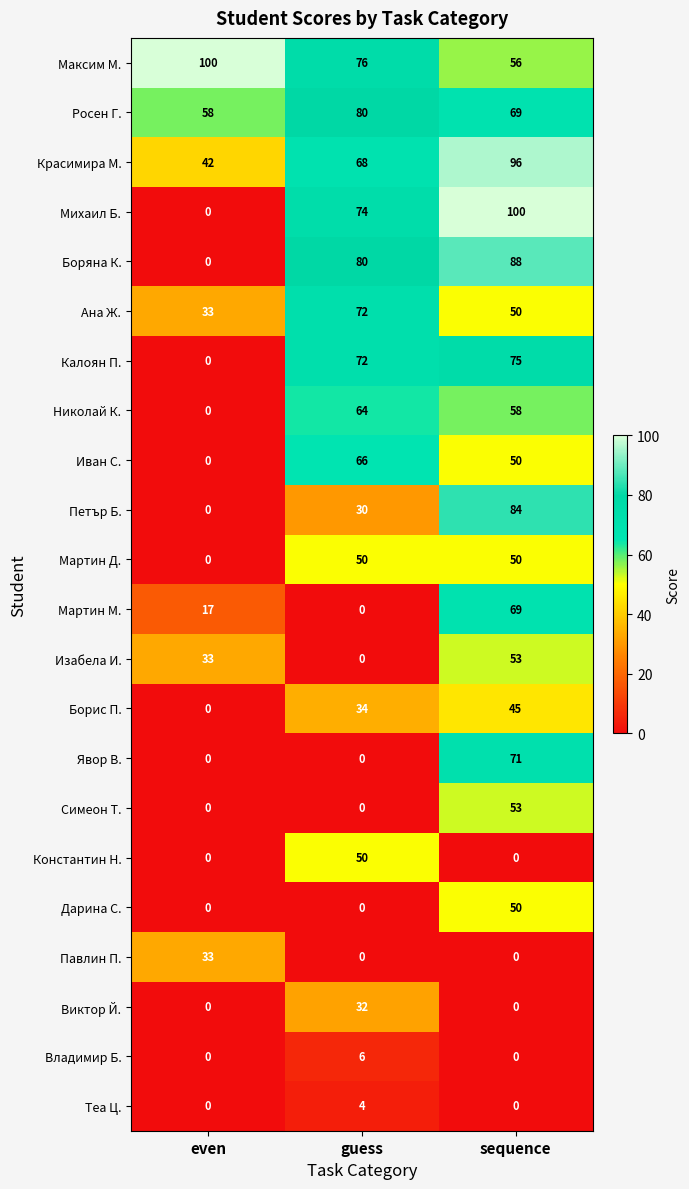

Is it true that Максим М. equals 100 at even?

True